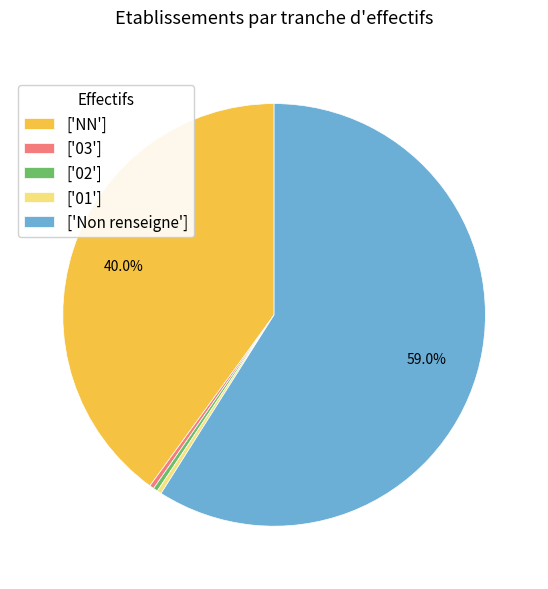

Count the number of slices in the pie.

5